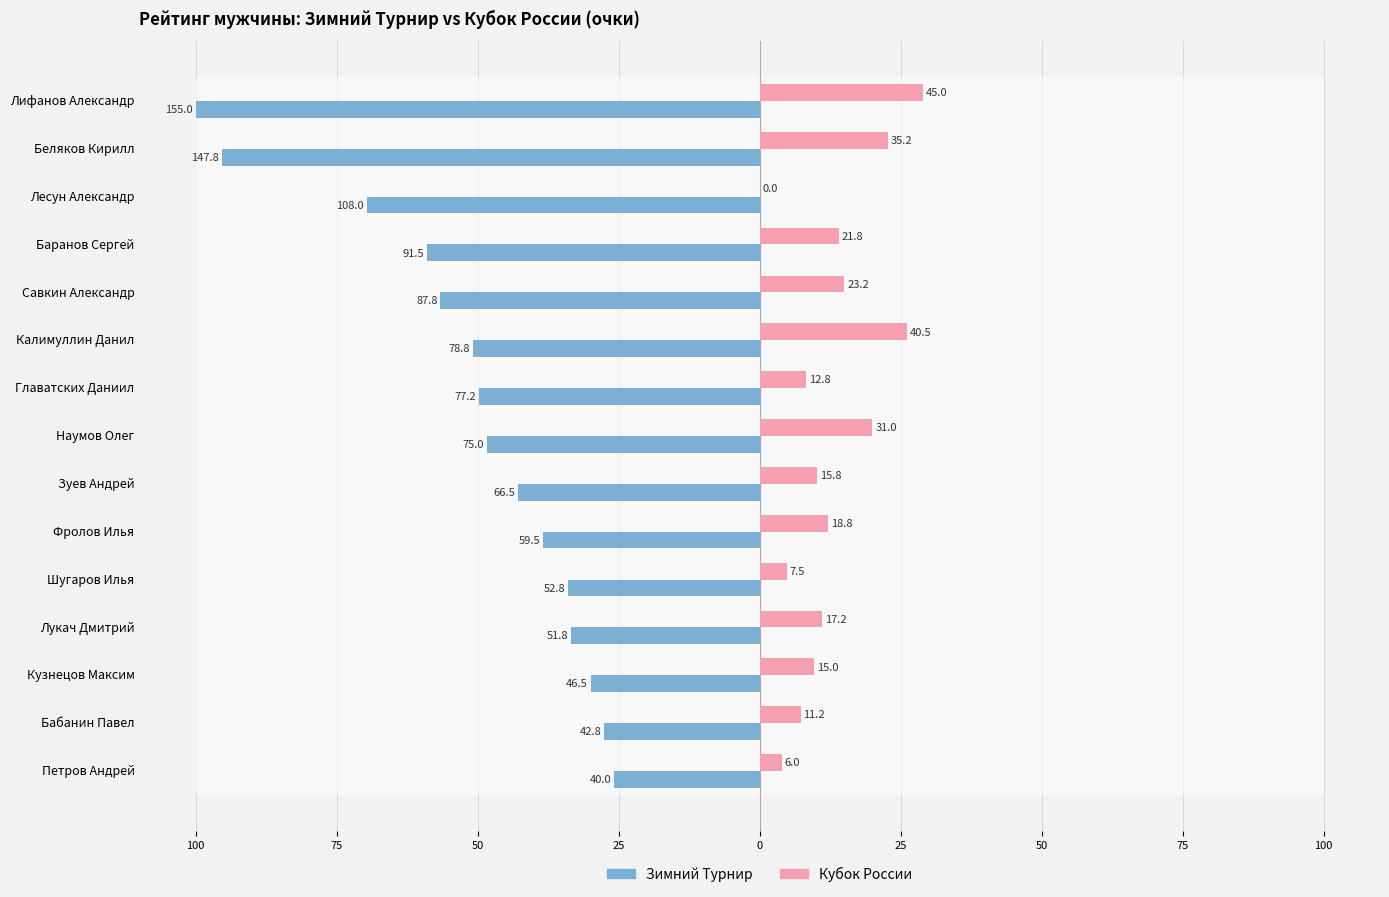

Which series has the largest range (max minus min)?

Зимний Турнир